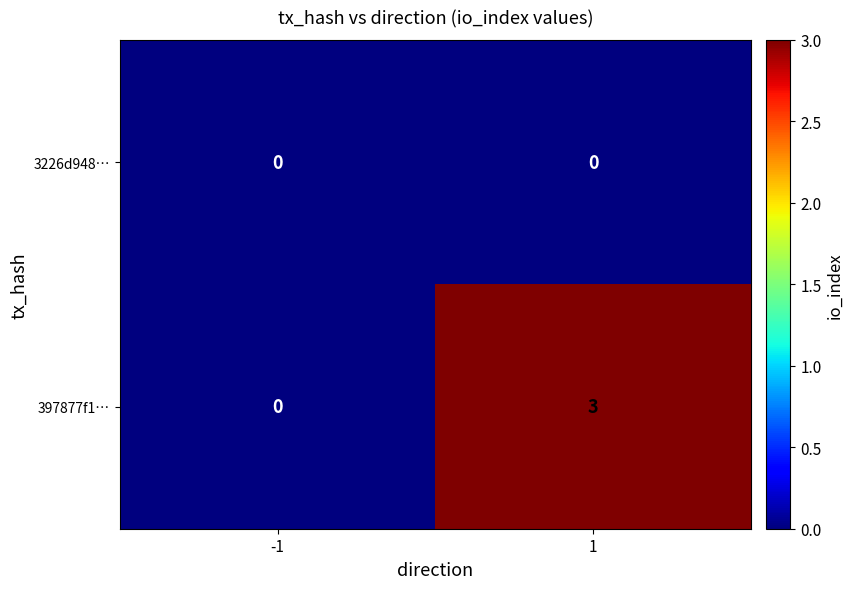

What is the maximum value shown in the chart?

3